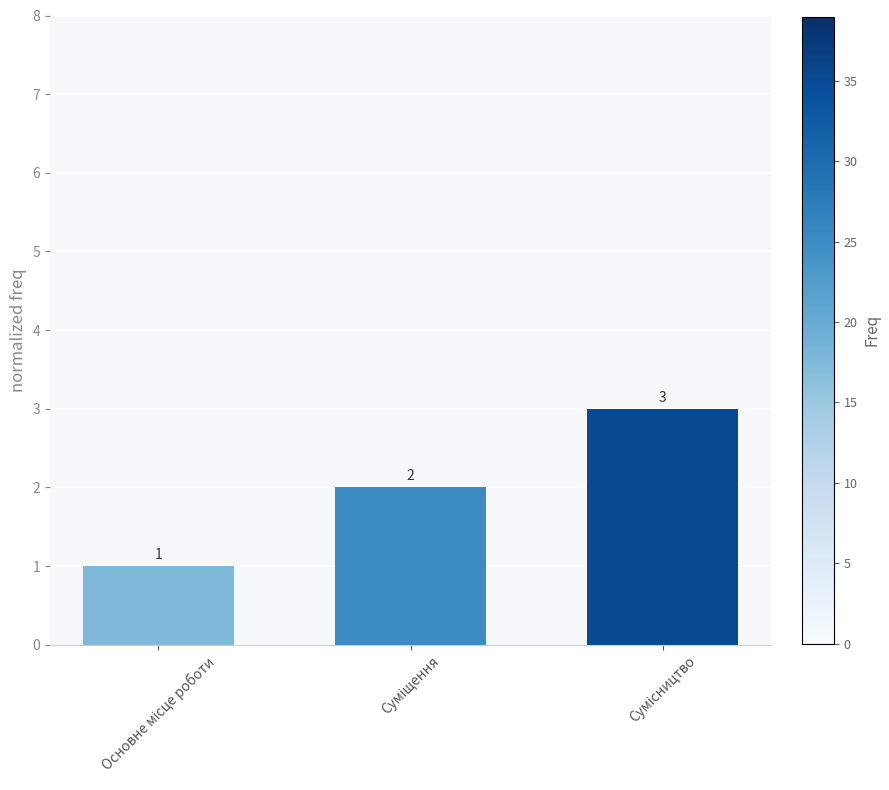

Count the values in the range 1 to 3.

3